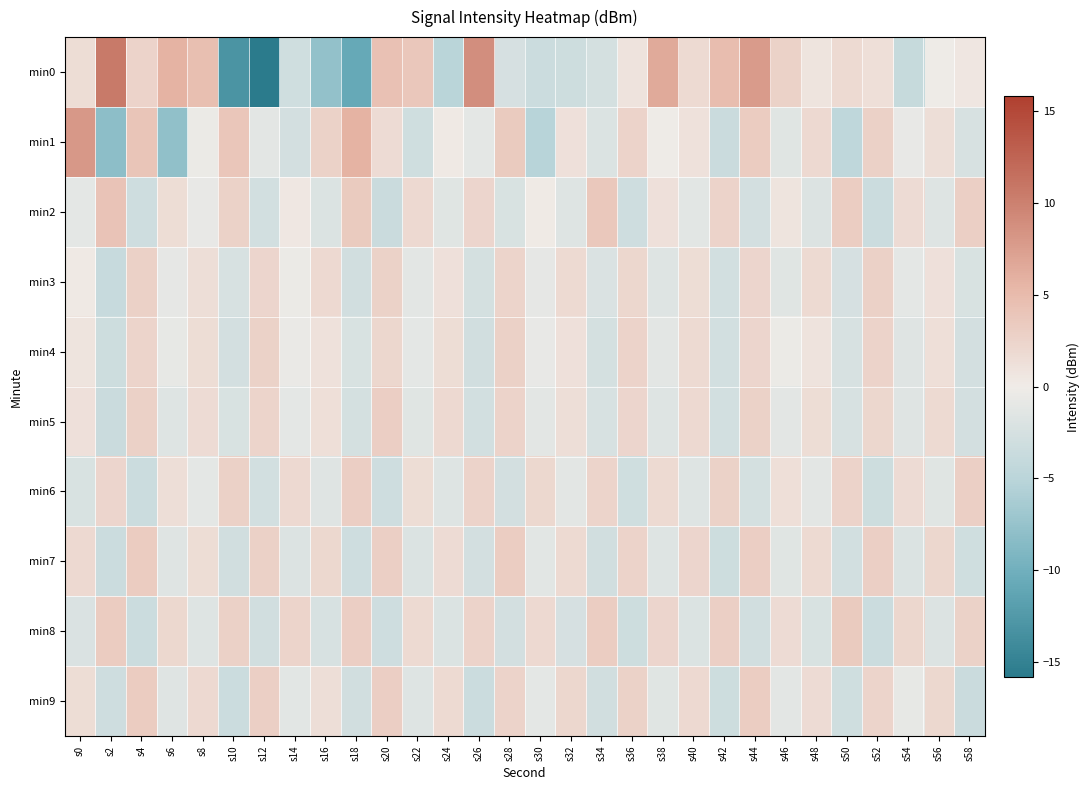

Rank the series by their maximum value, from highest to lowest.

min0, min1, min2, min8, min9, min7, min6, min5, min3, min4